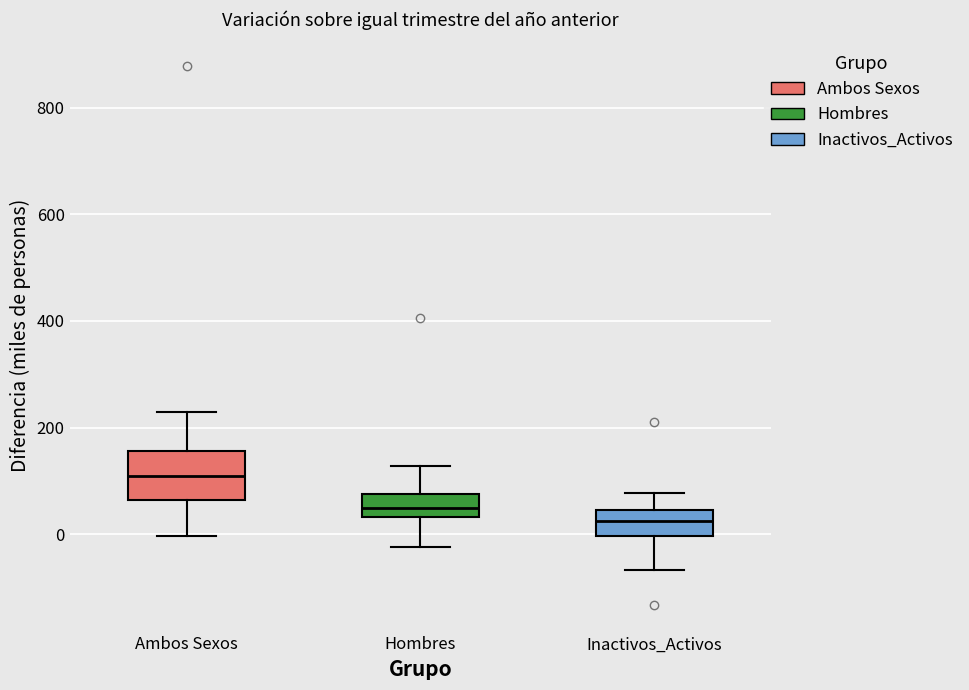

Where is the upper edge of the box for Ambos Sexos on the y-axis? The values are not printed on the chart, so give them approximately, as read against the axis.

160